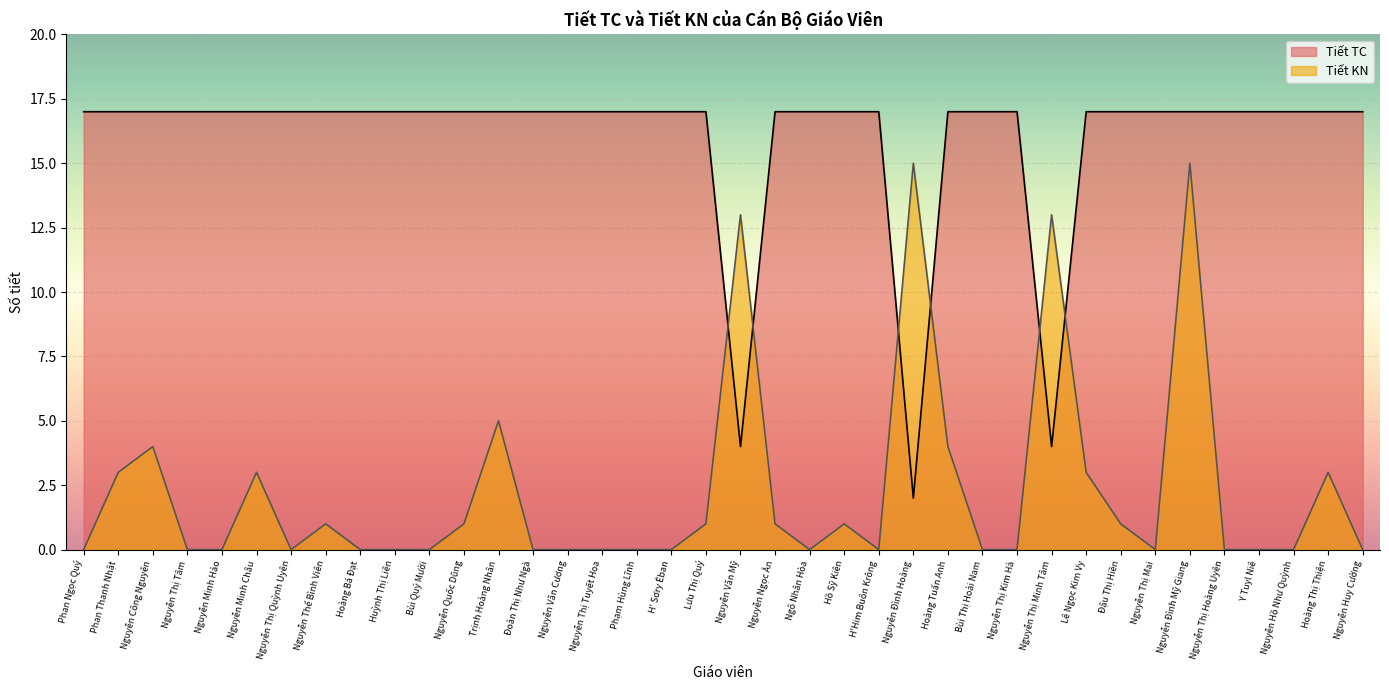

Does the chart display data point markers on the line(s)?

No